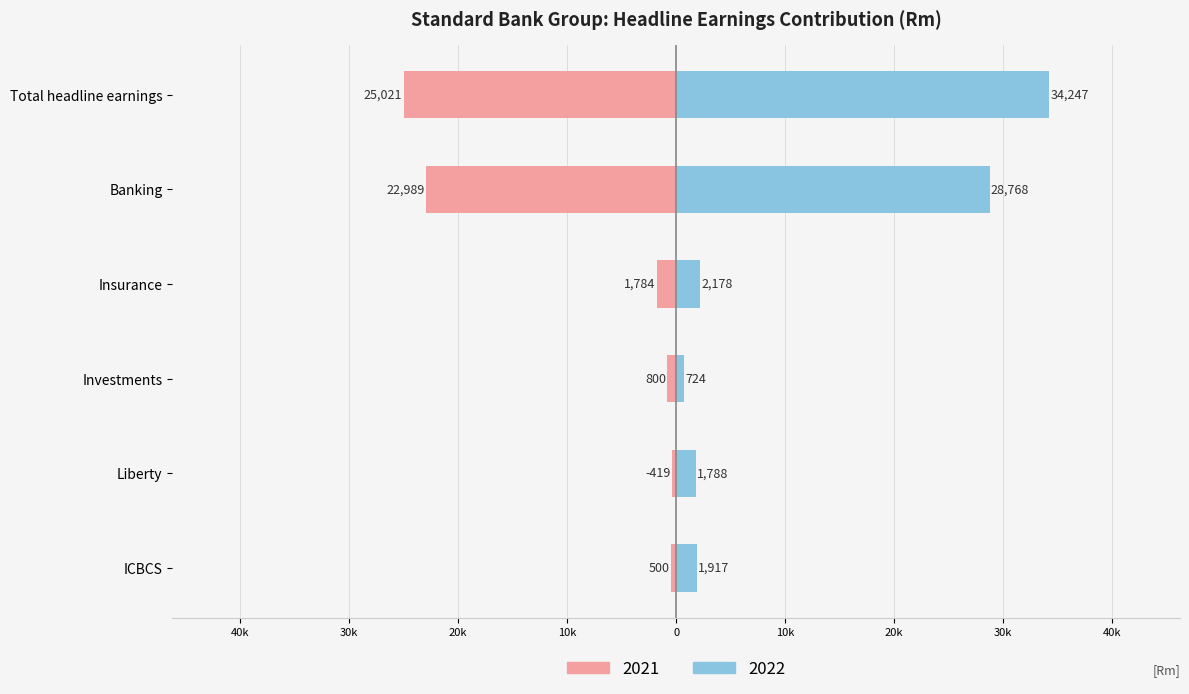

Are the bars horizontal?

Yes